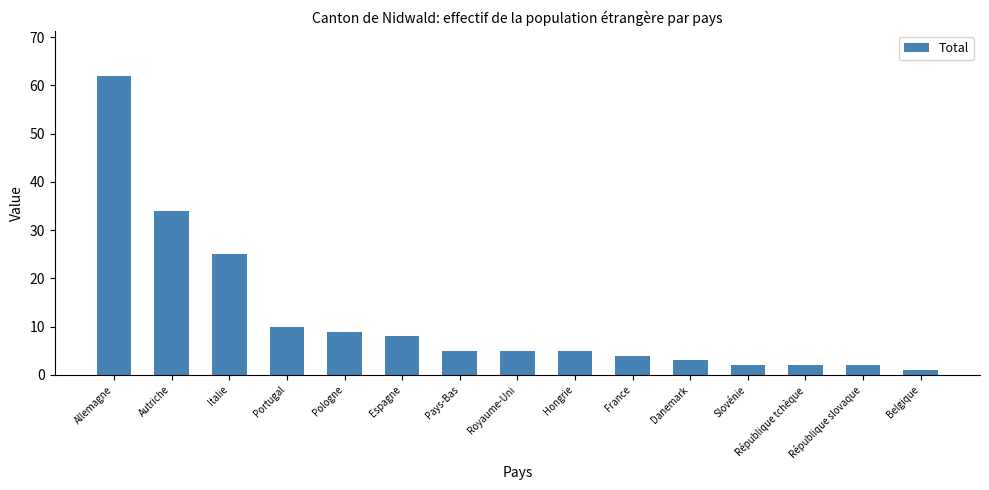

Reading left to right, list all the values displayed in this chart.

62	34	25	10	9	8	5	5	5	4	3	2	2	2	1